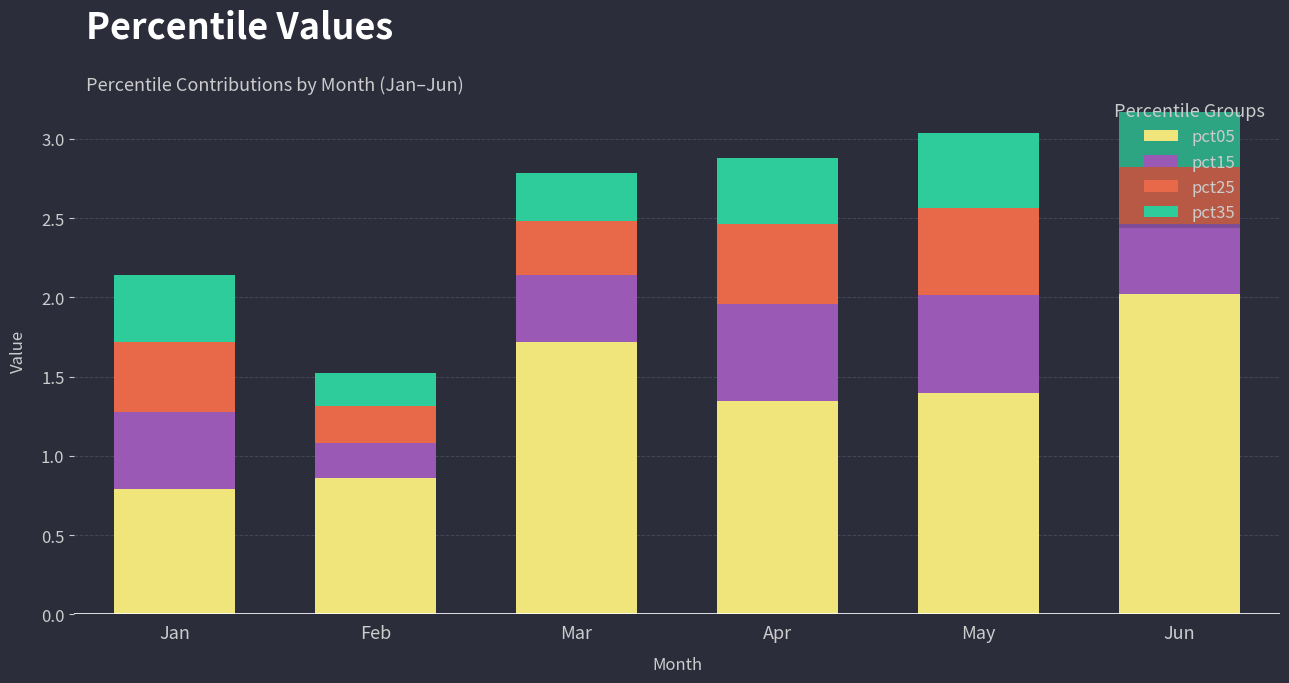

What are all the series names shown in the legend?

pct05, pct15, pct25, pct35